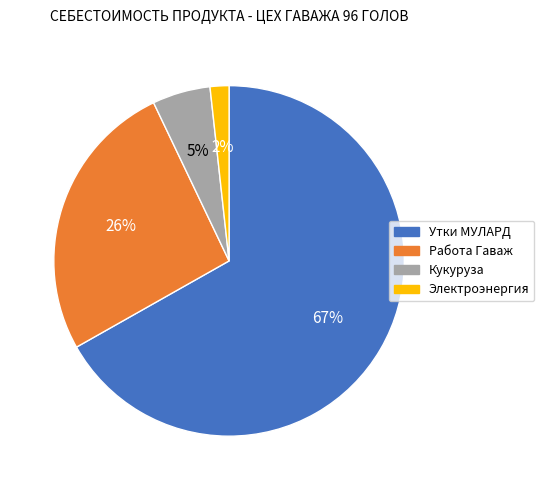

What is the largest slice in the pie chart?

Утки МУЛАРД